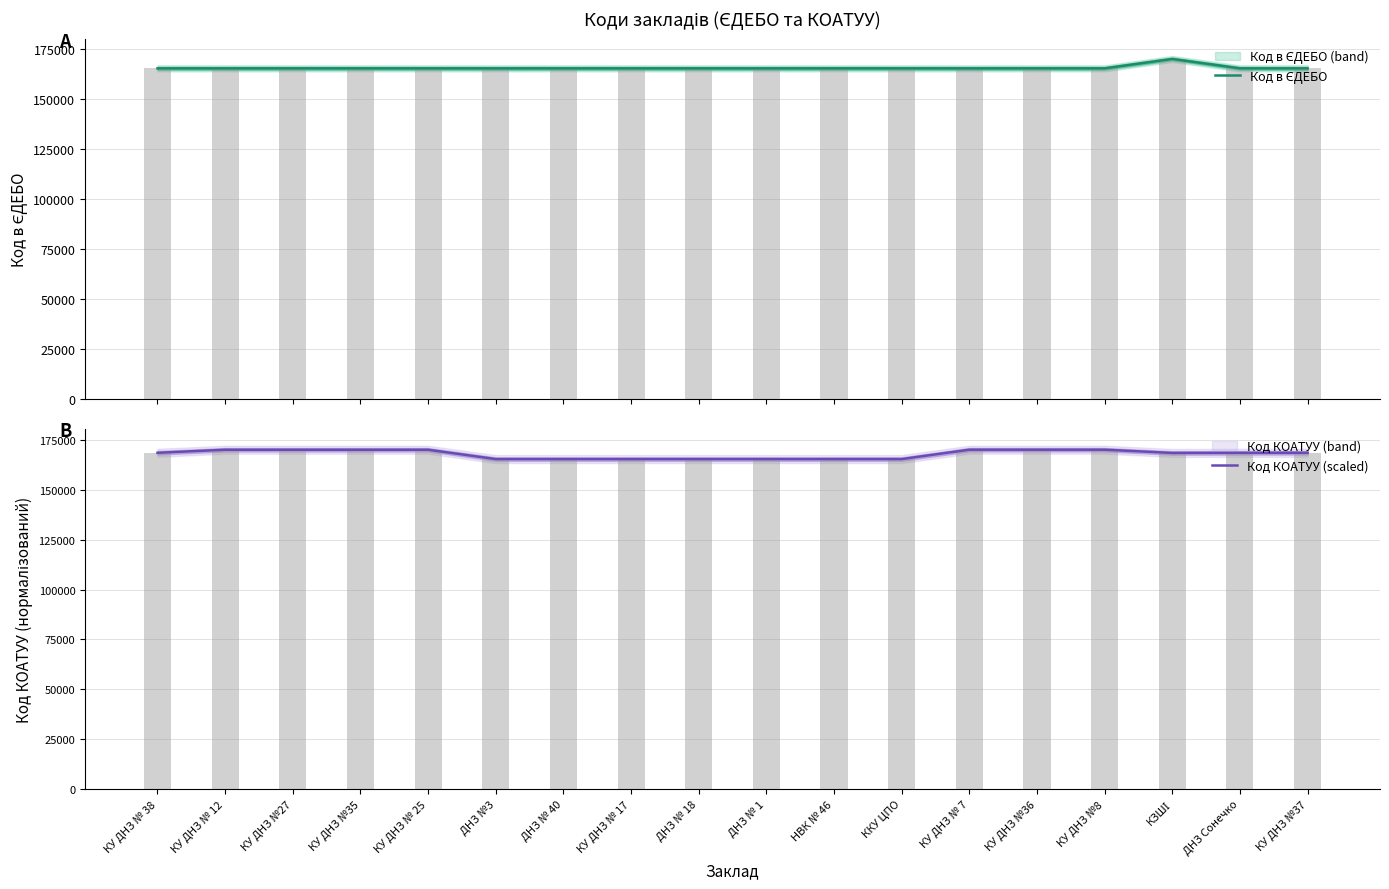

How many groups of bars are there?

18